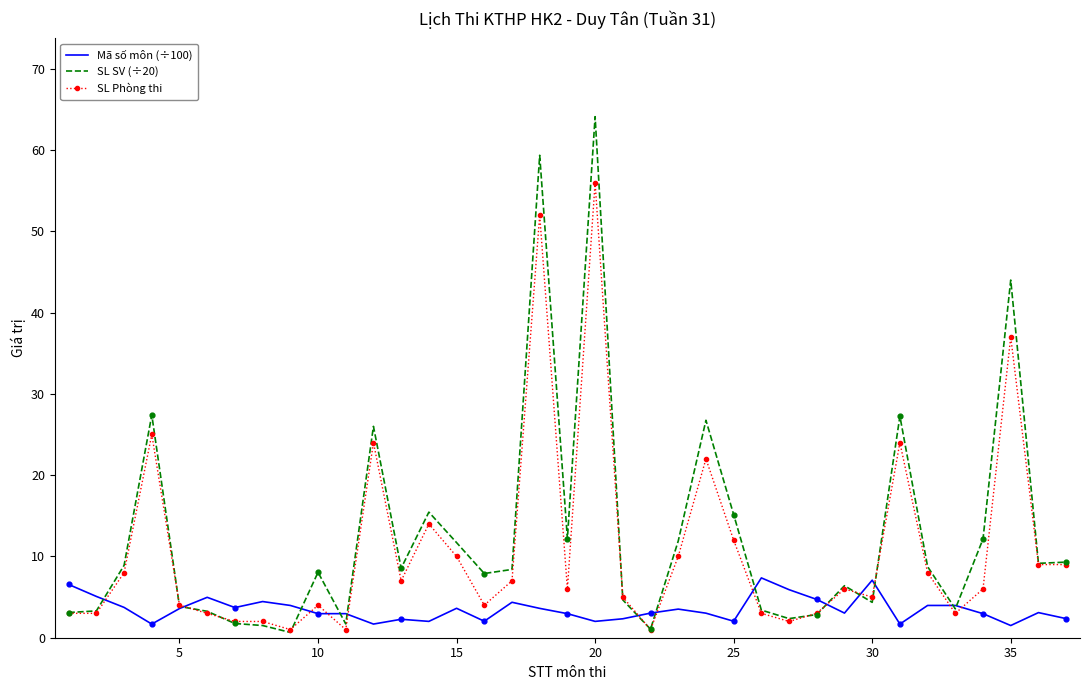

At how many categories does at least one series exceed 56?

2